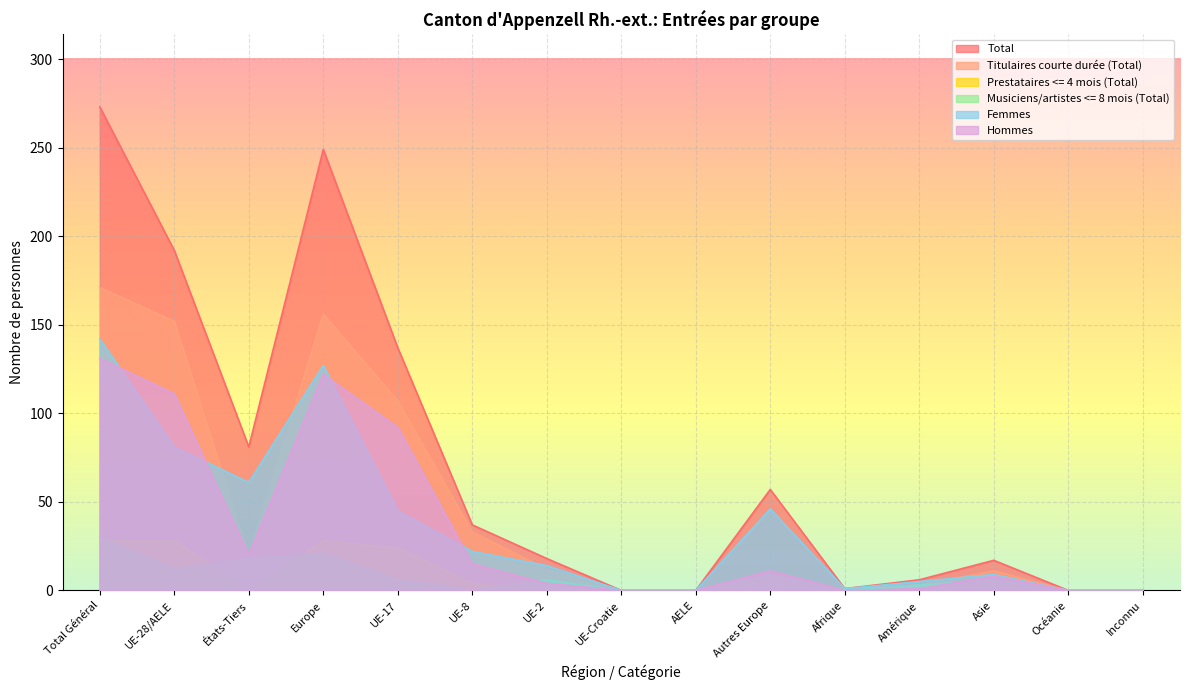

The value of Prestataires <= 4 mois (Total) at Amérique is 0. True or false?

True